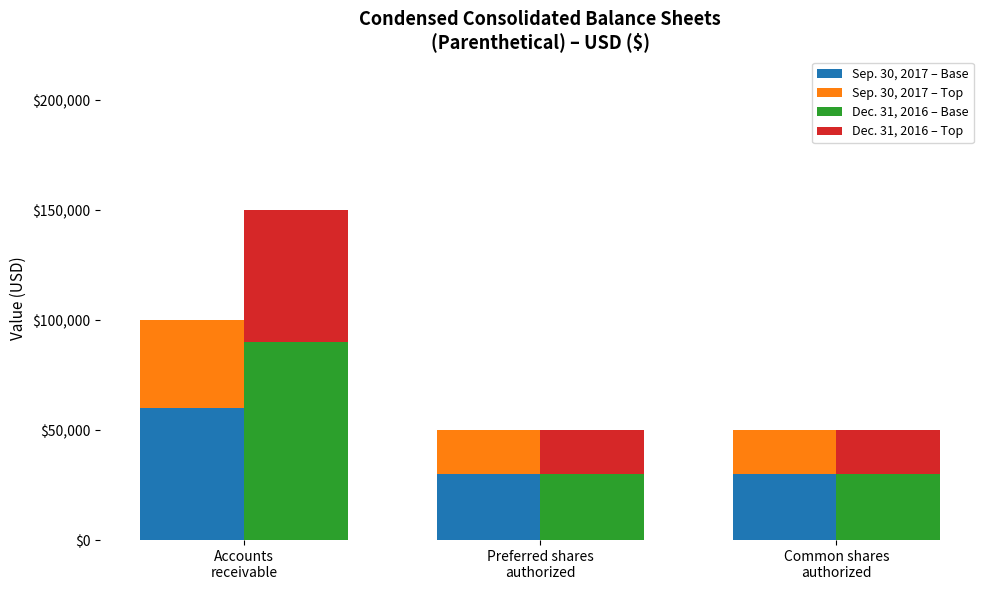

Reading left to right, extract all data points from this chart.

Sep. 30, 2017 – Base: Accounts
receivable=60000	Preferred shares
authorized=30000	Common shares
authorized=30000
Sep. 30, 2017 – Top: Accounts
receivable=40000	Preferred shares
authorized=20000	Common shares
authorized=20000
Dec. 31, 2016 – Base: Accounts
receivable=90000	Preferred shares
authorized=30000	Common shares
authorized=30000
Dec. 31, 2016 – Top: Accounts
receivable=60000	Preferred shares
authorized=20000	Common shares
authorized=20000